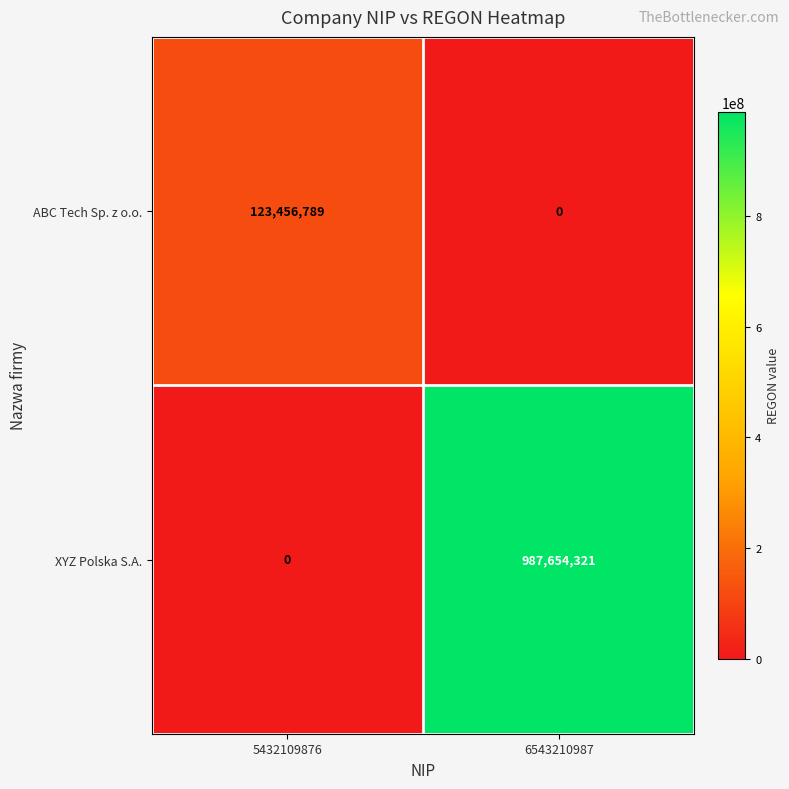

The value of XYZ Polska S.A. at 5432109876 is -404002959. True or false?

False